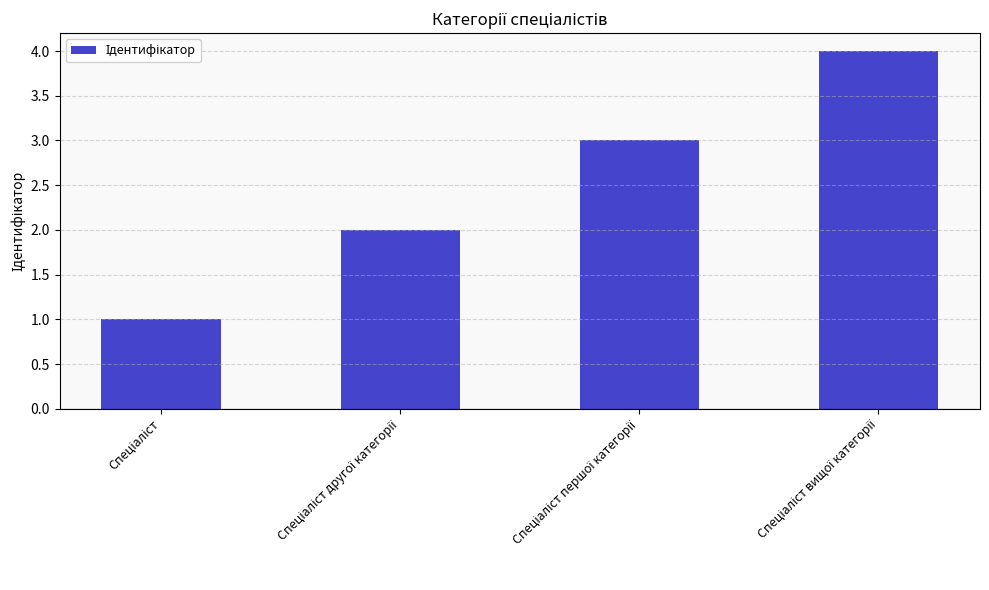

What is the maximum value shown in the chart?

4